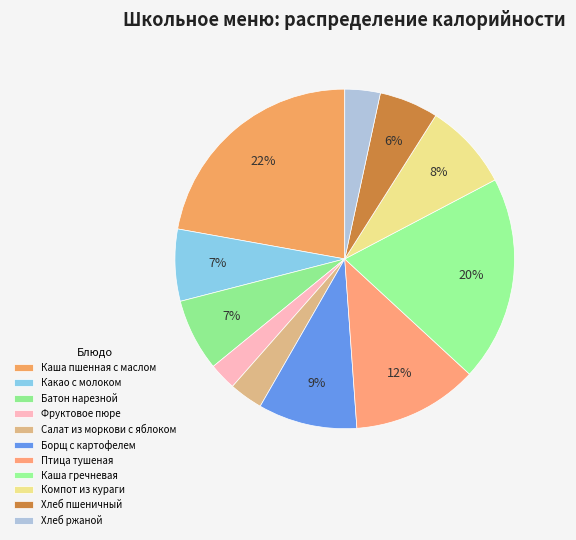

Is it true that Какао с молоком is 16% of the pie?

False